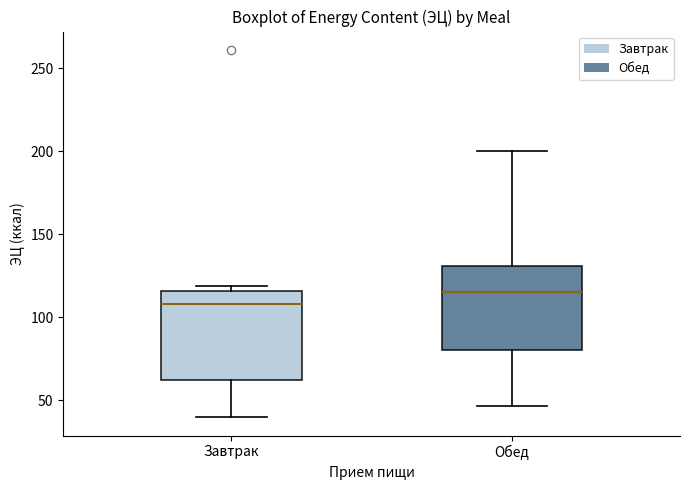

Where is the lower edge of the box for Обед on the y-axis? The values are not printed on the chart, so give them approximately, as read against the axis.

80